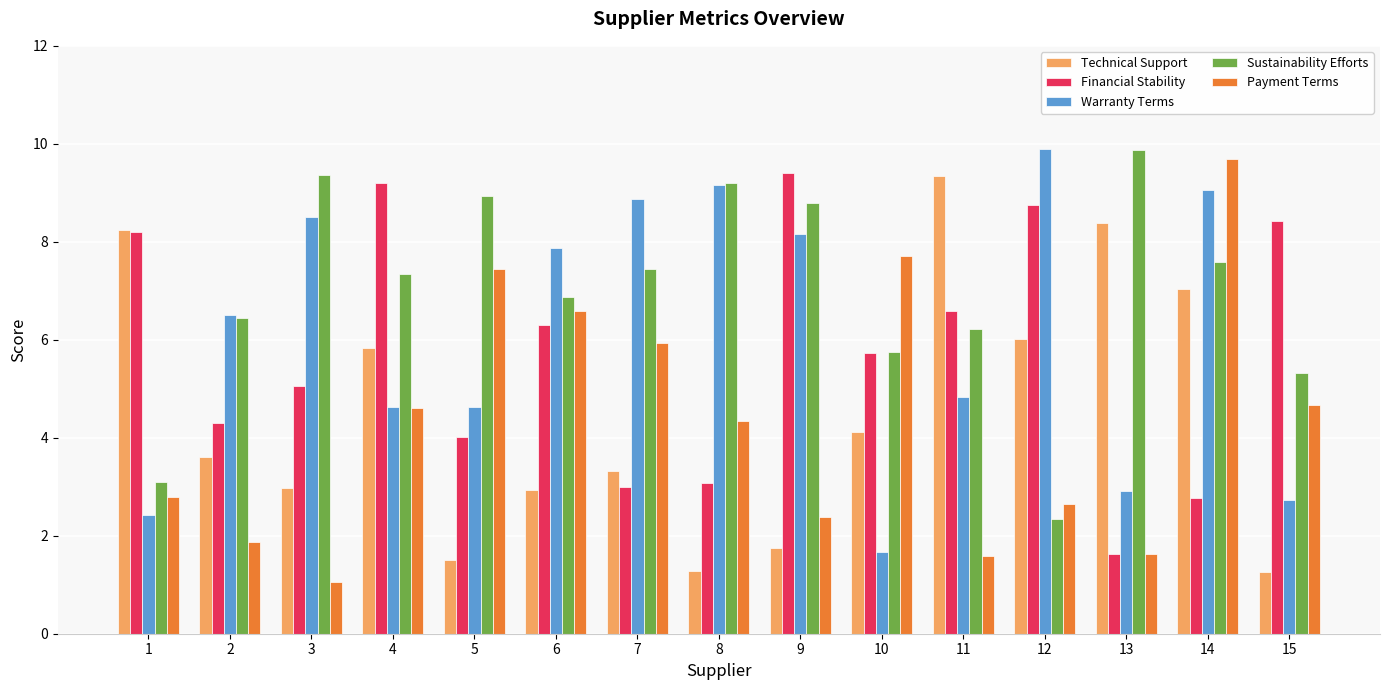

The Warranty Terms series shows 8.5 at 3. True or false?

True